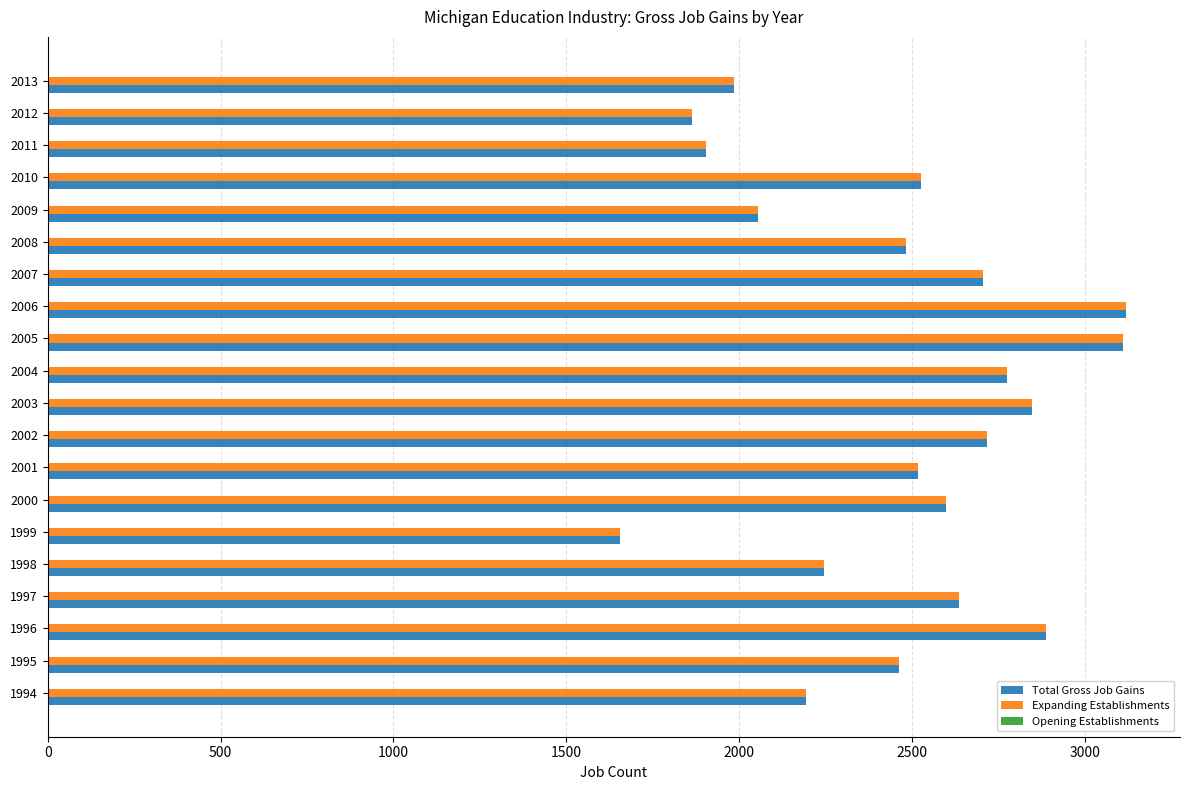

What is the average value of the Total Gross Job Gains series?

2465